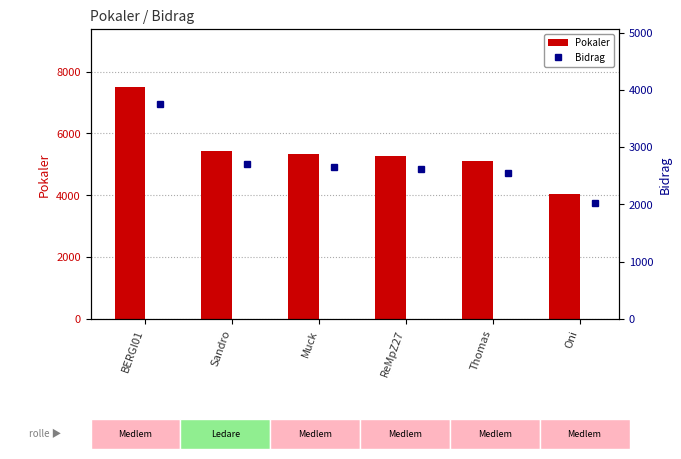

What is the difference between the Pokaler values at Sandro and Oni?

1380